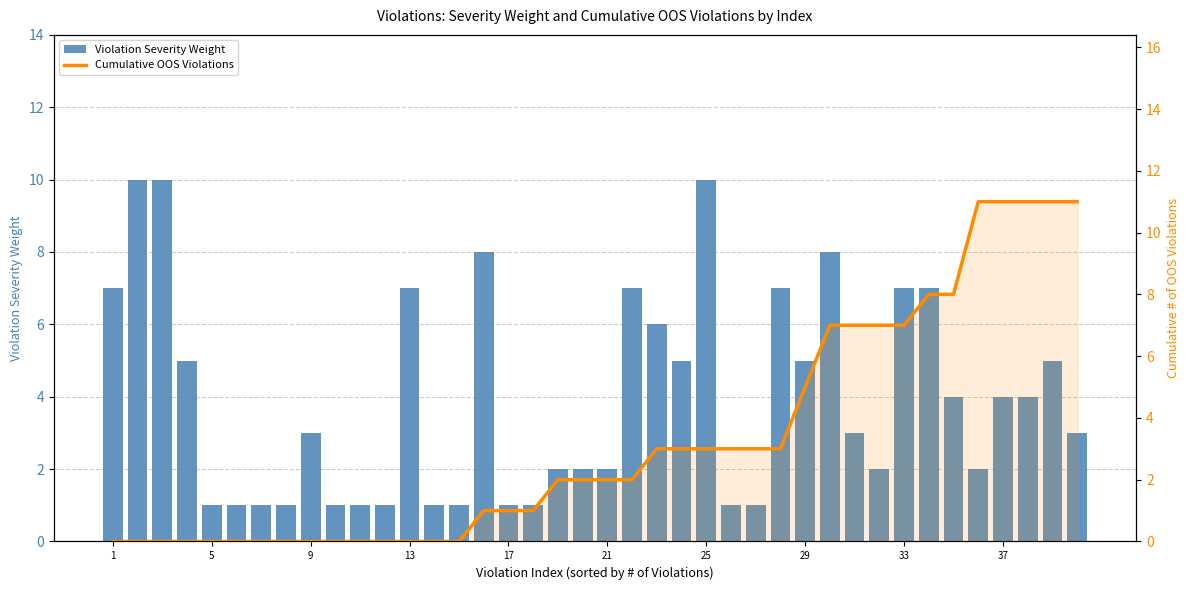

Is the value of Cumulative OOS Violations at 13 greater than the value of Violation Severity Weight at 15?

No